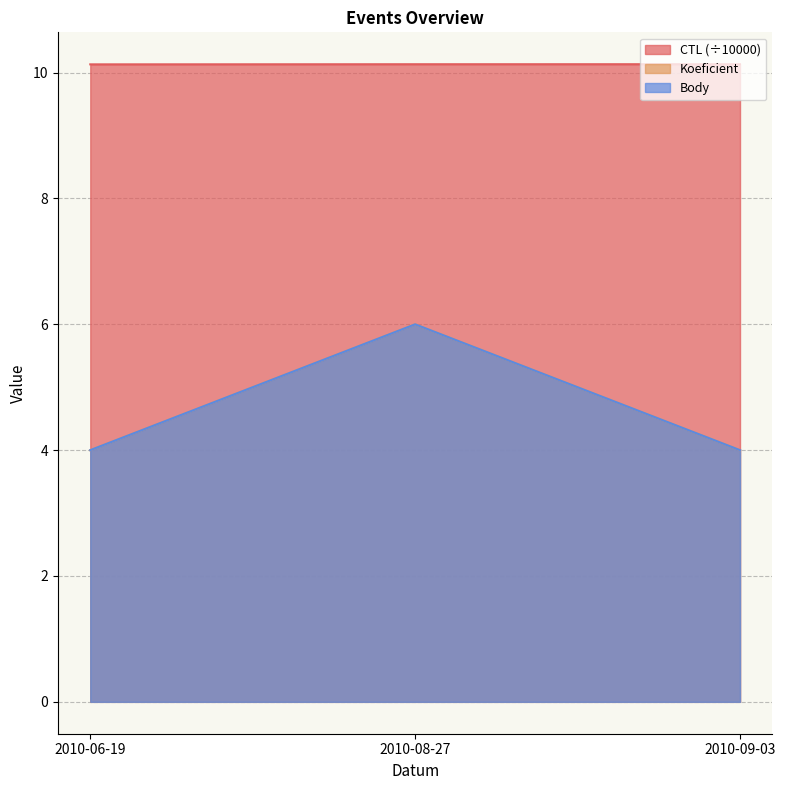

How many values in the Koeficient series exceed 4?

1